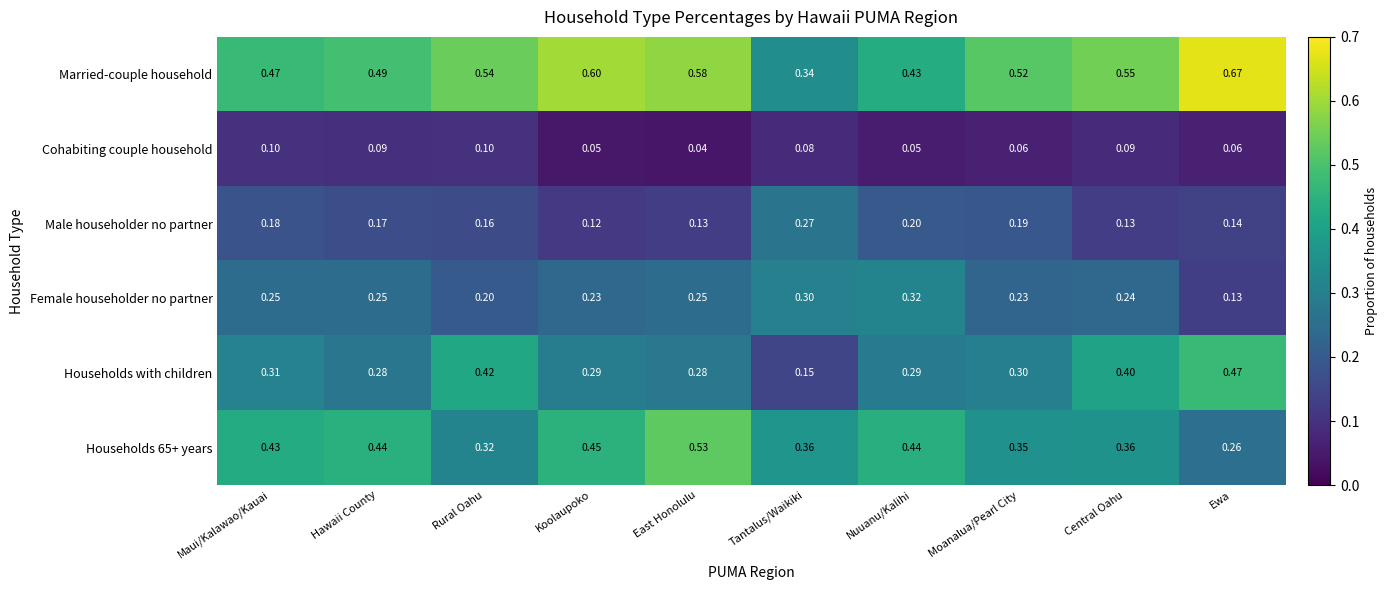

Which series has the largest range (max minus min)?

Married-couple household